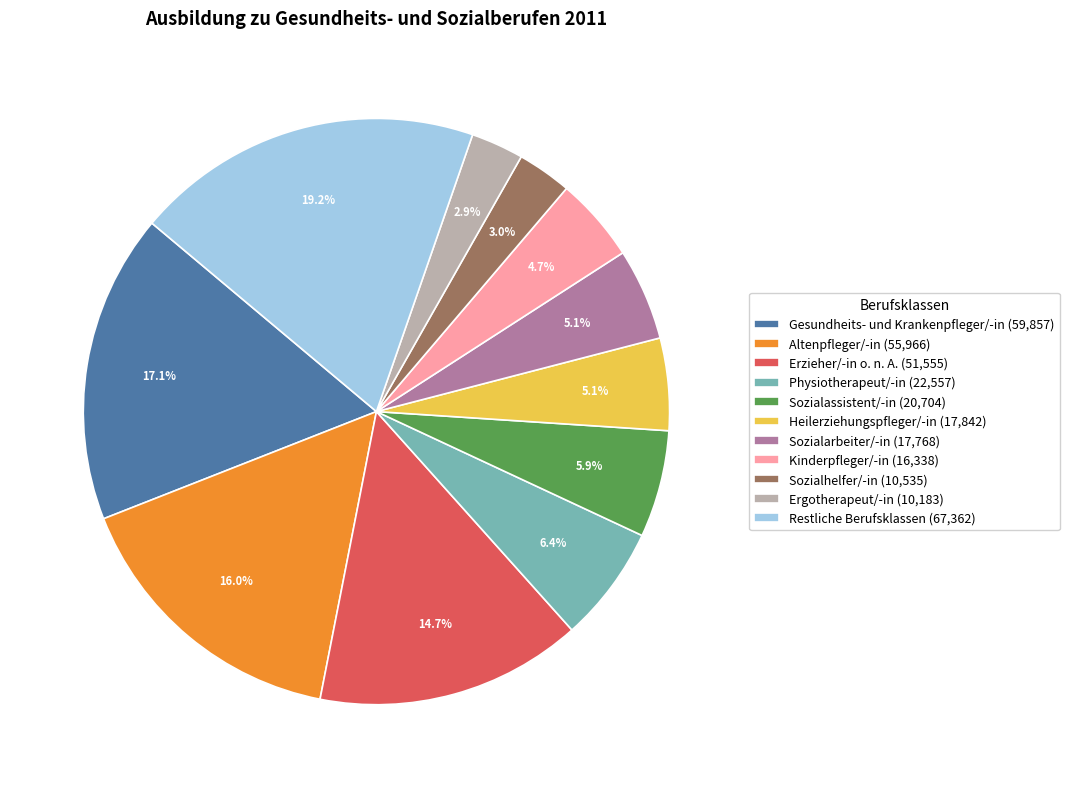

Is the sum of Sozialarbeiter/-in and Altenpfleger/-in greater than half?

No